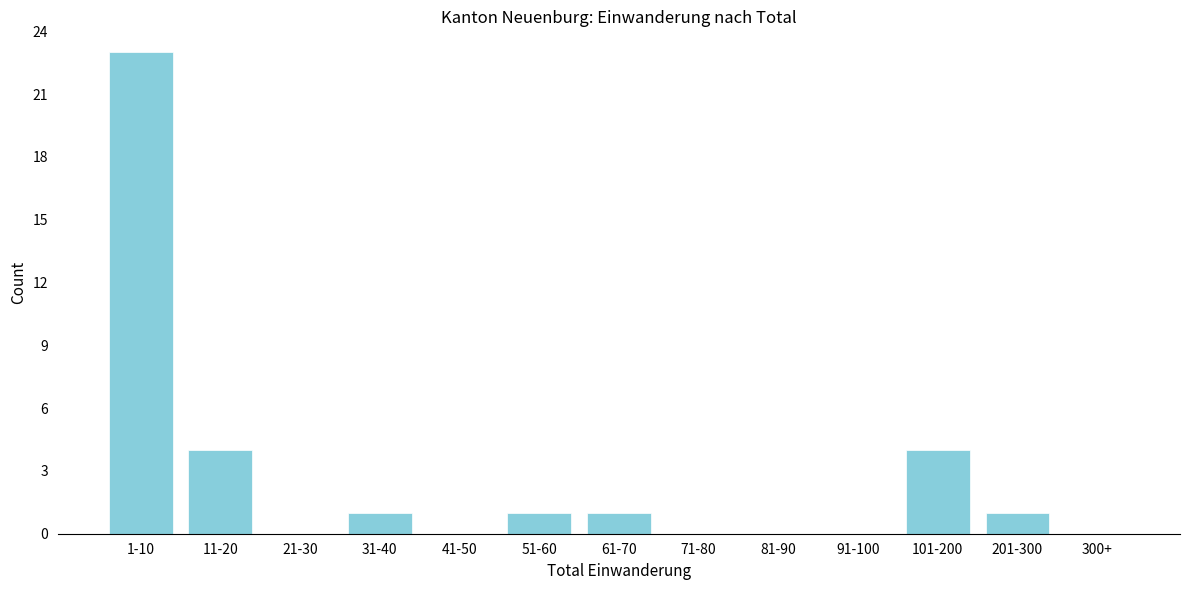

Reading left to right, list all the values displayed in this chart.

1-10=23	11-20=4	21-30=0	31-40=1	41-50=0	51-60=1	61-70=1	71-80=0	81-90=0	91-100=0	101-200=4	201-300=1	300+=0